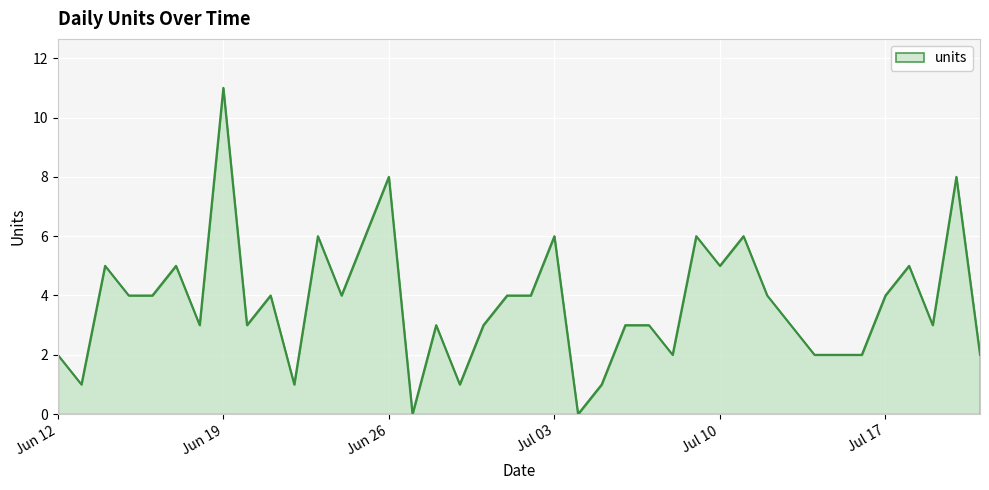

How many lines are shown in the chart?

1